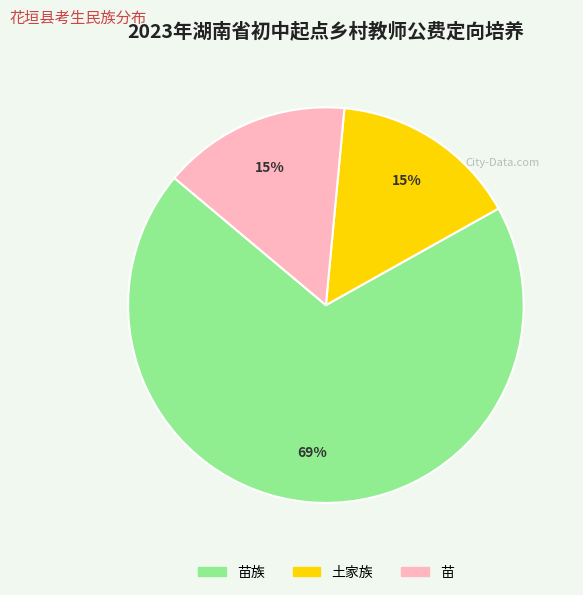

Do 苗 and 土家族 together represent more than half of the pie?

No